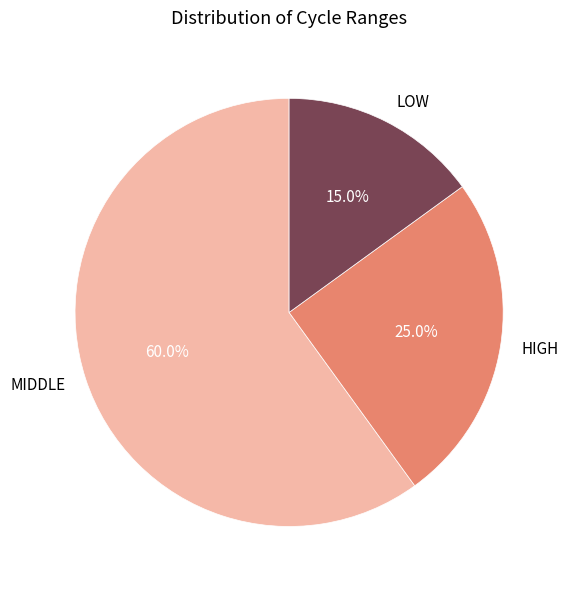

What is the smallest slice in the pie chart?

LOW